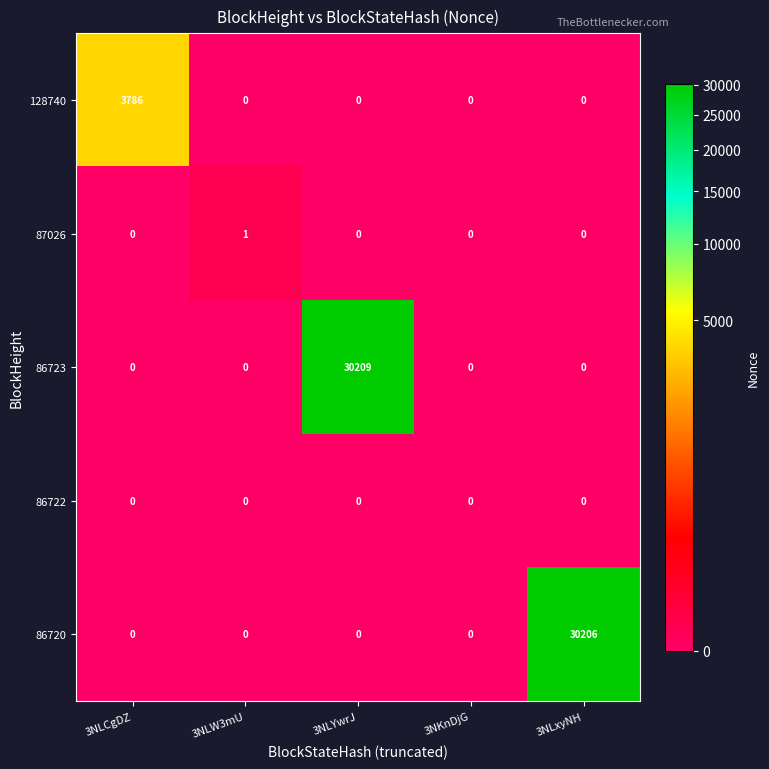

Between 3NKnDjG and 3NLxyNH, which series saw the biggest shift?

86720